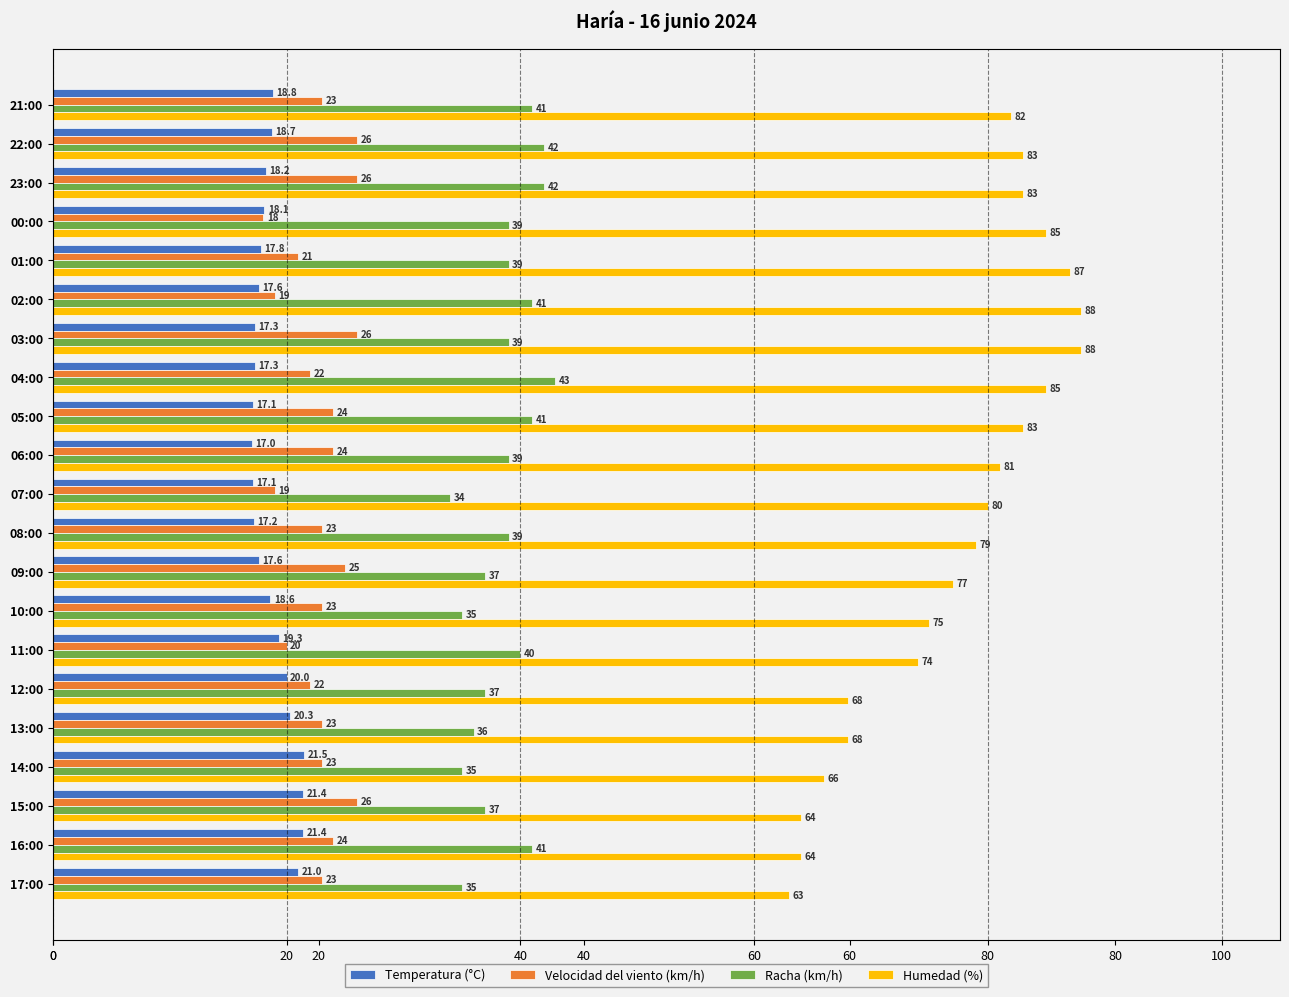

Which series has the largest range (max minus min)?

Humedad (%)